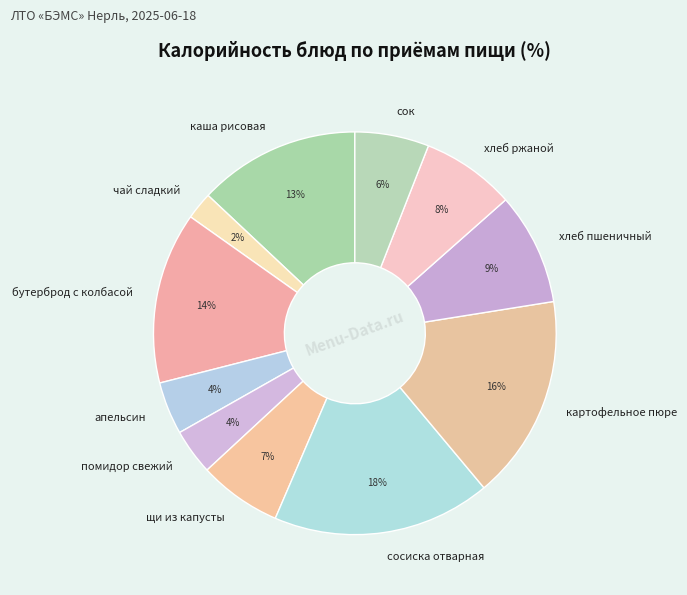

To the nearest percent, what portion does хлеб ржаной represent?

8%